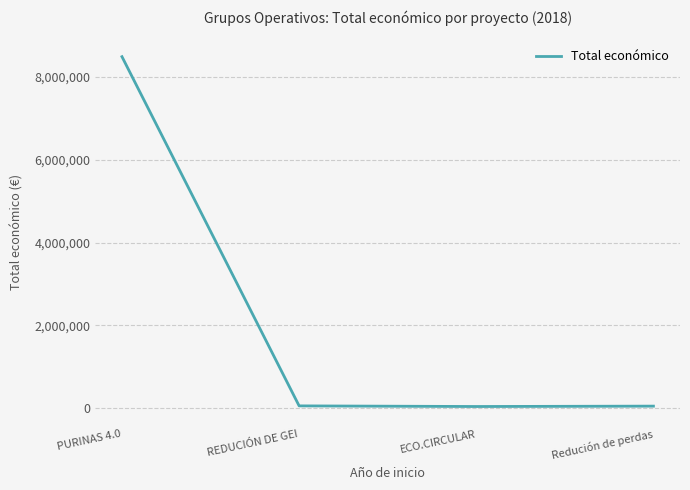

What is the difference between the maximum and minimum values?

8442154